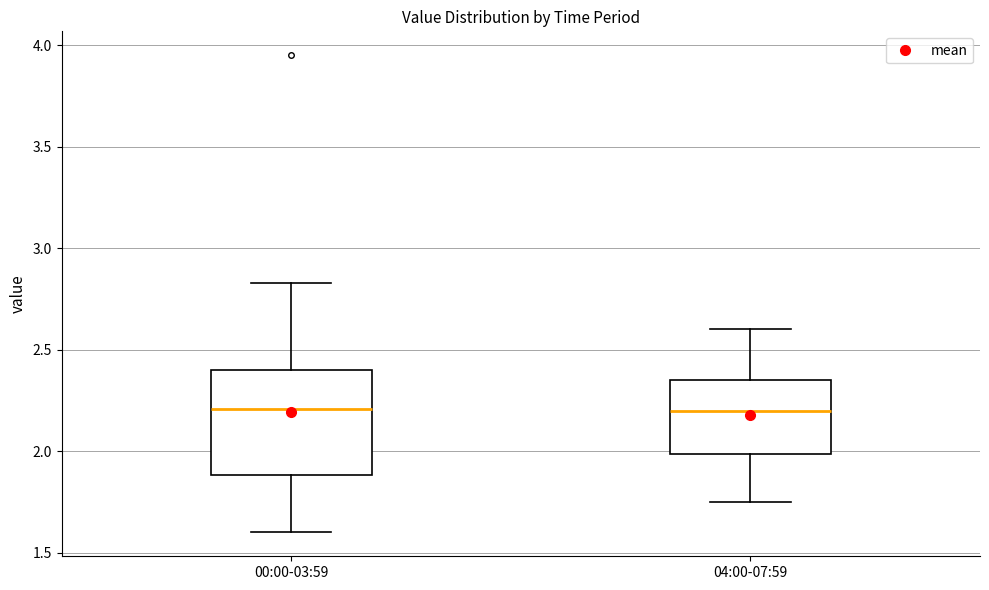

Reading left to right, read every box against the y-axis: the position of its median line, the range the box covers, and the ends of its whiskers. The values are not printed on the chart, so give them approximately, as read against the axis.

00:00-03:59: median 2.20, box 1.90 to 2.40, whiskers 1.60 to 2.85
04:00-07:59: median 2.20, box 2.00 to 2.35, whiskers 1.75 to 2.60